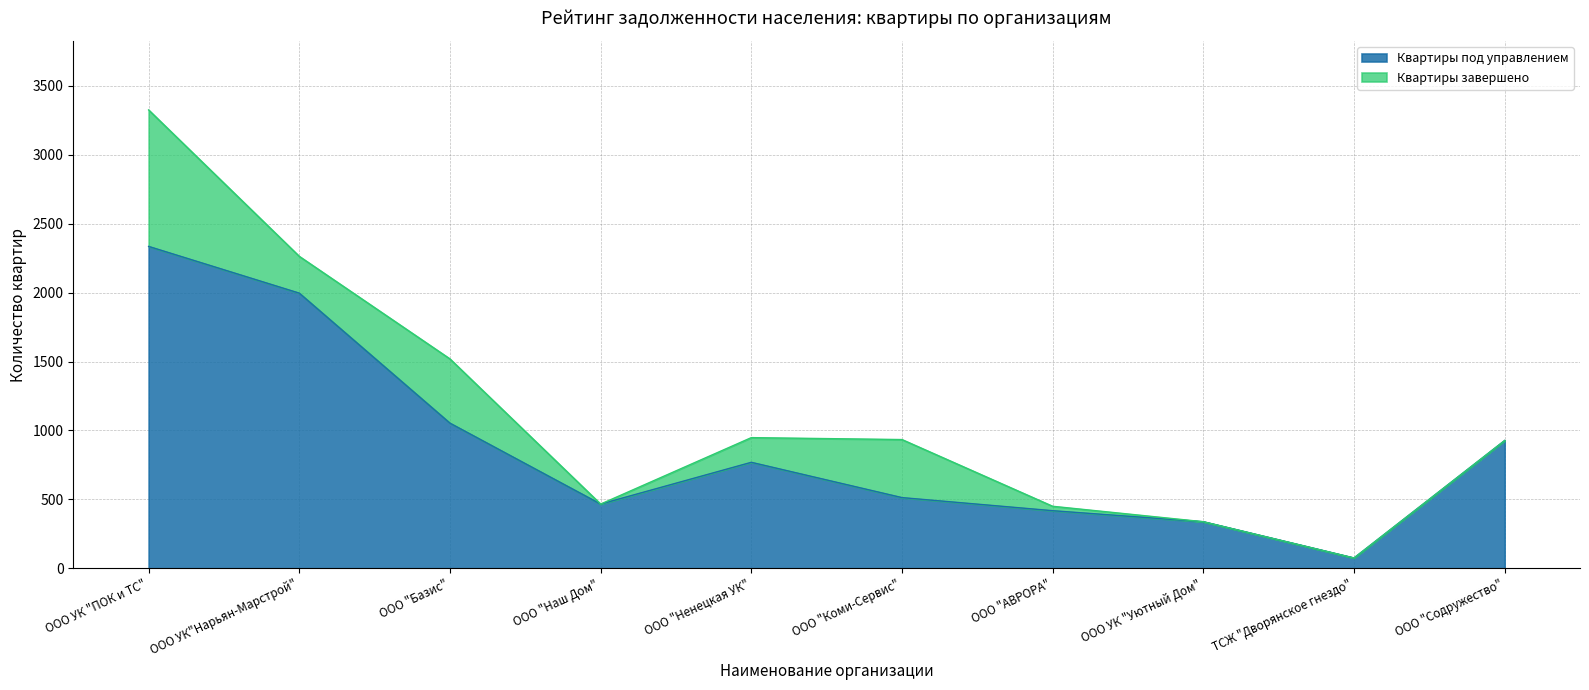

Count the number of categories in the chart.

10